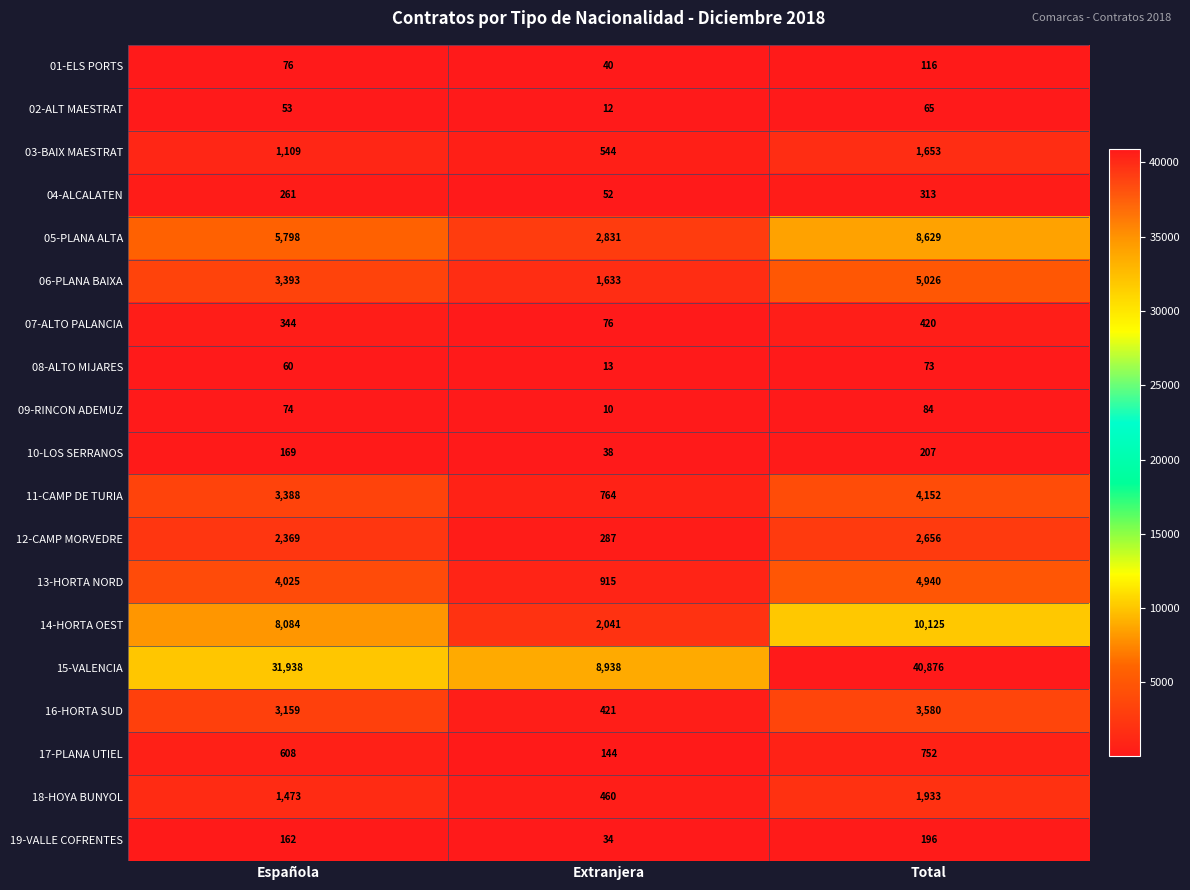

What is the total value across all series at Extranjera?

19253